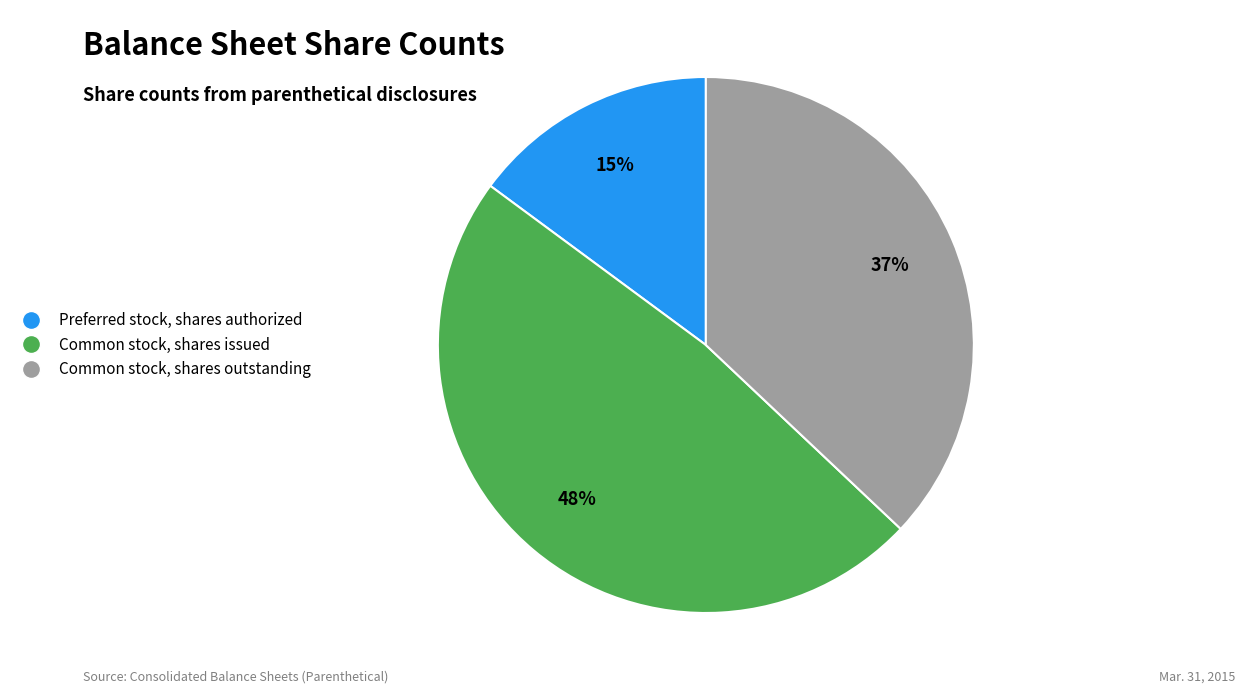

Is it true that Common stock, shares issued is 57% of the pie?

False